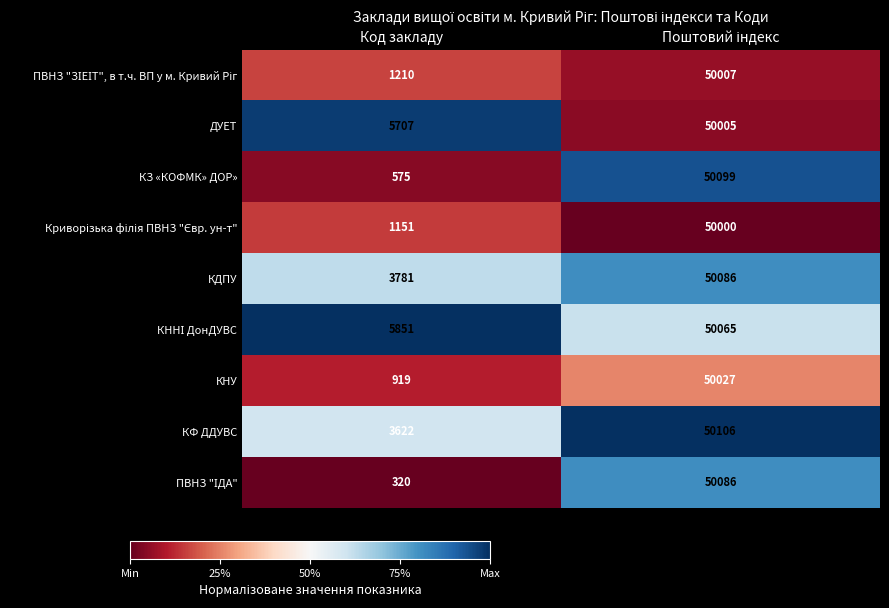

The КДПУ series shows 1886 at Код закладу. True or false?

False